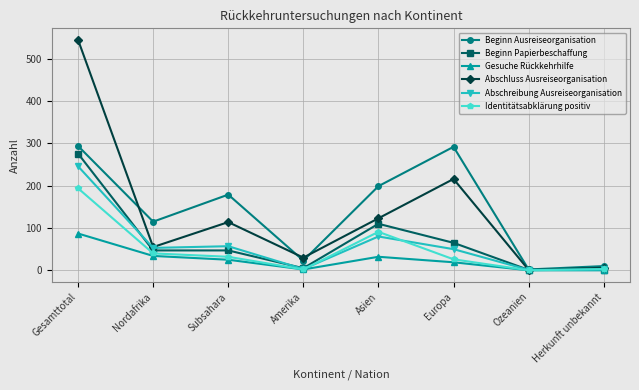

Where is the first local maximum for Beginn Ausreiseorganisation?

Subsahara